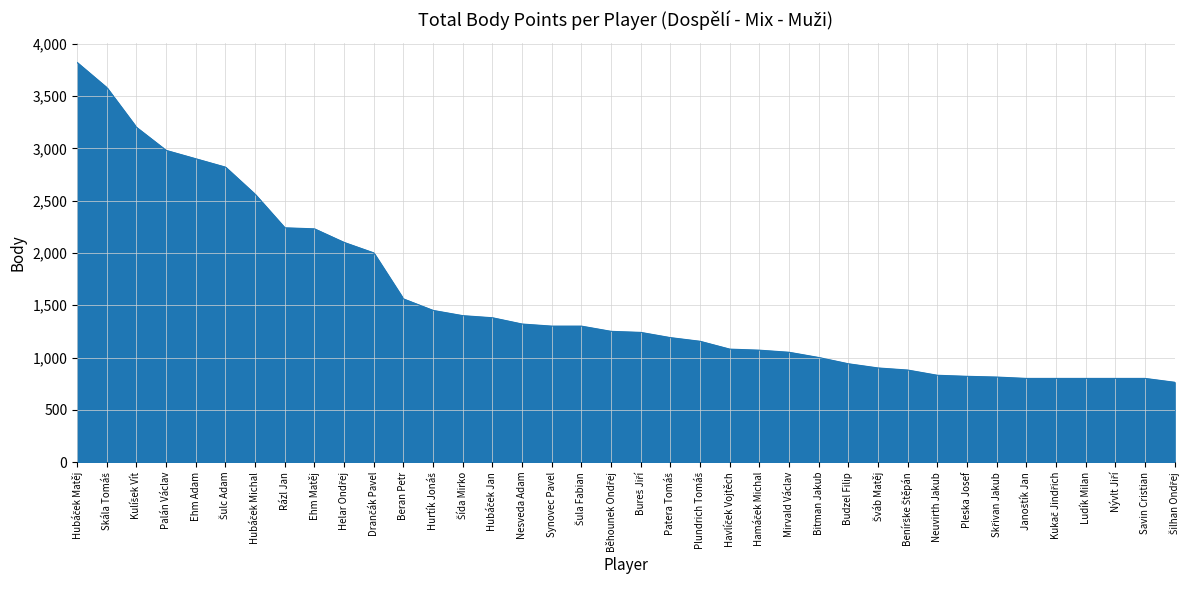

The chart shows a value of 1727 at Ehm Adam. True or false?

False